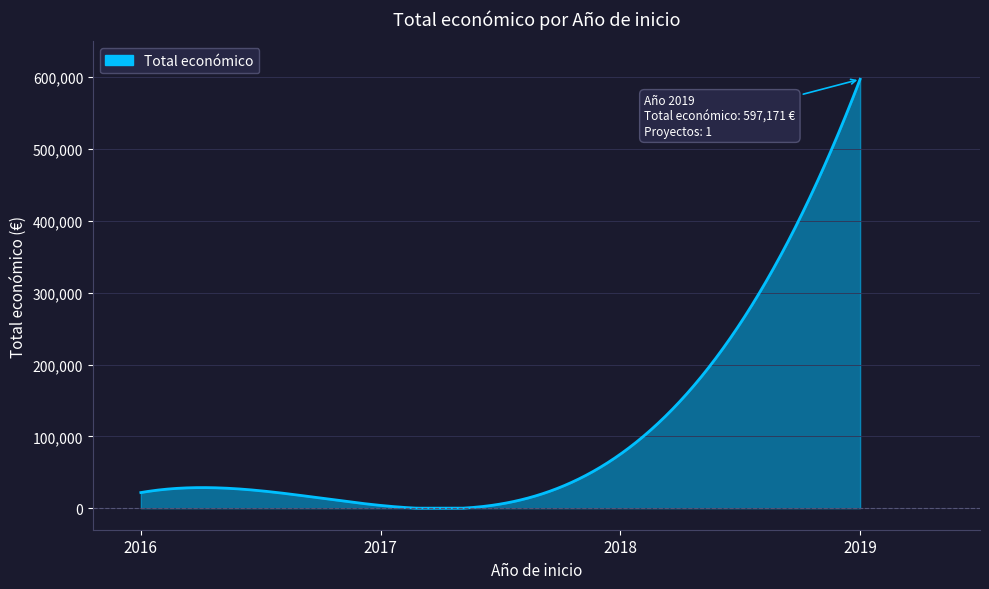

What is the greatest value displayed?

597170.6